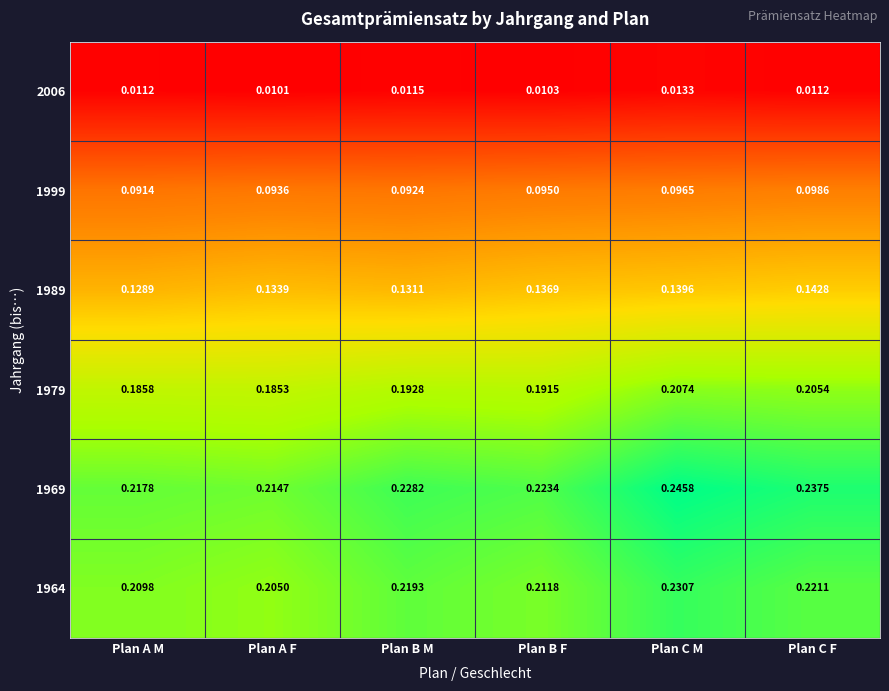

What is the total value across all series at Plan B M?

0.9